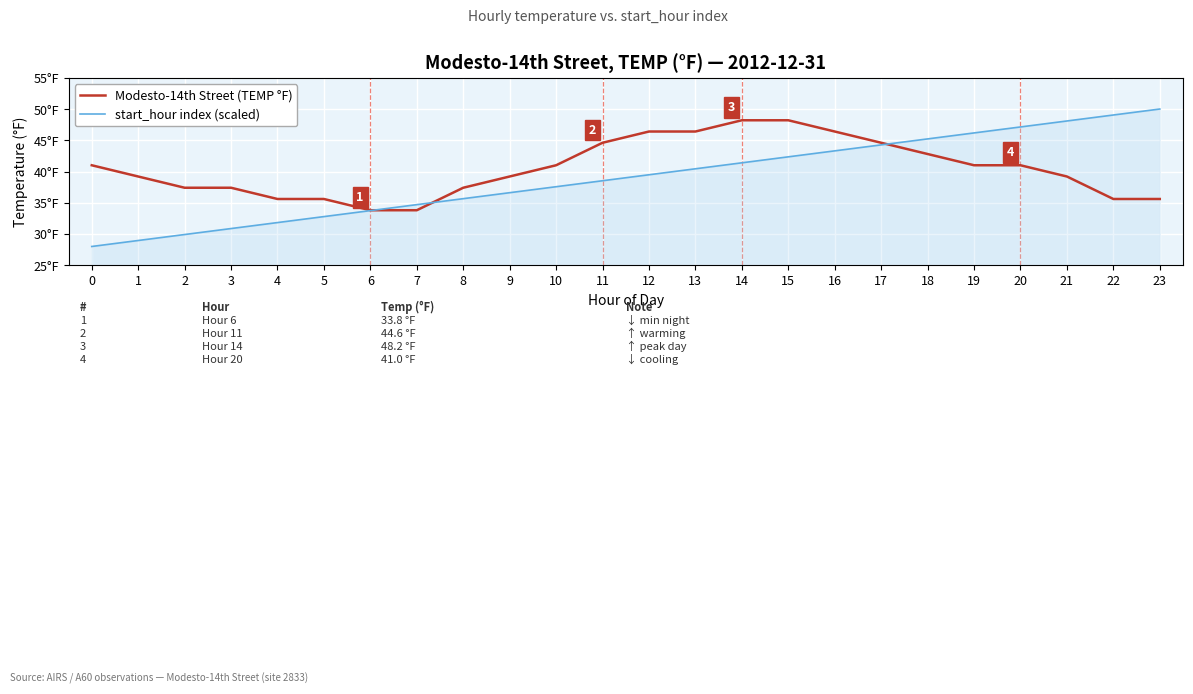

What is the average value of the start_hour index (scaled) series?

39.0